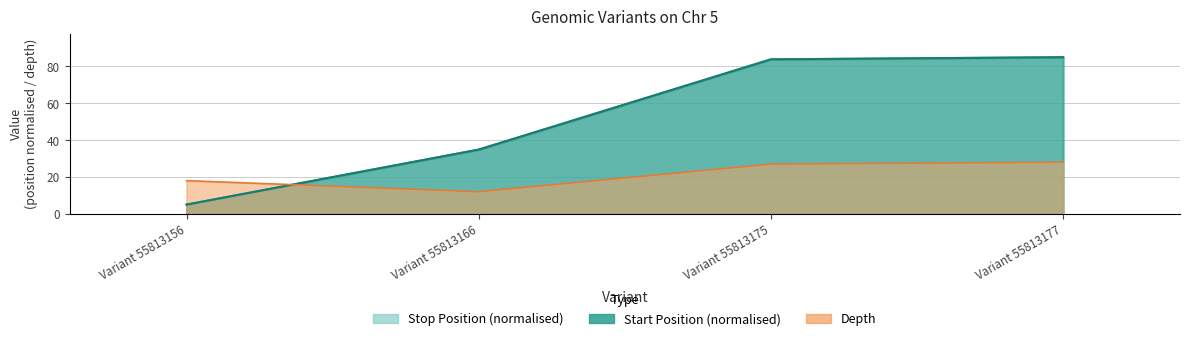

The stop_norm series shows 113.4 at Variant 55813175. True or false?

False